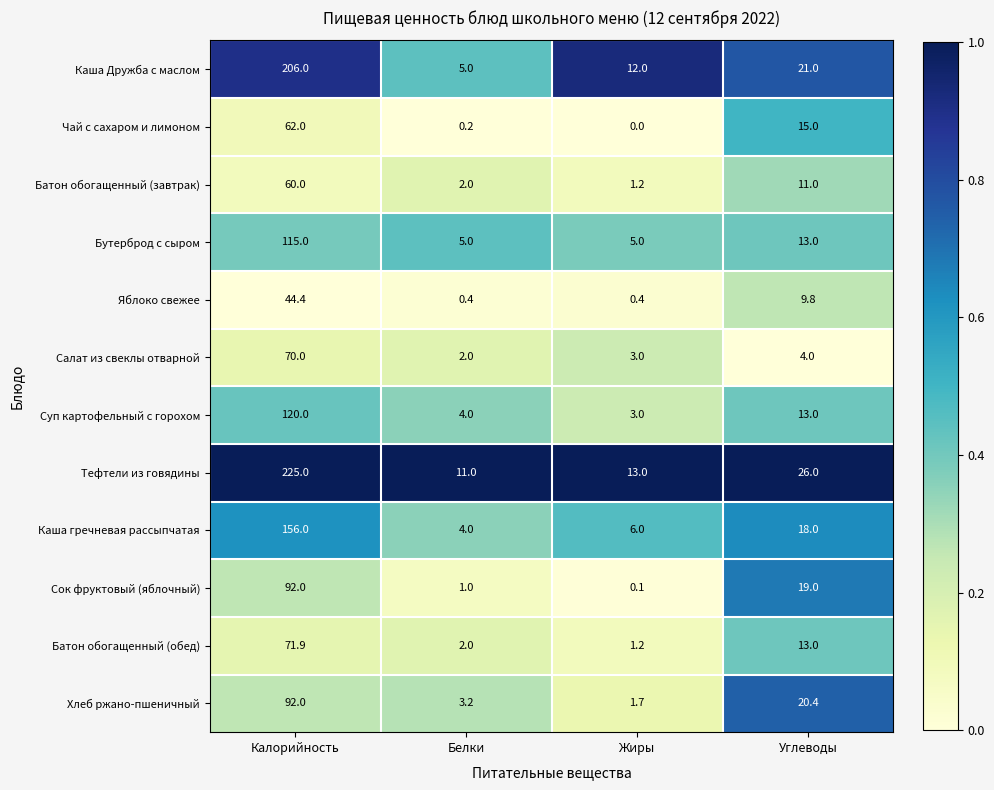

Is it true that Каша Дружба с маслом equals 5.0 at Белки?

True